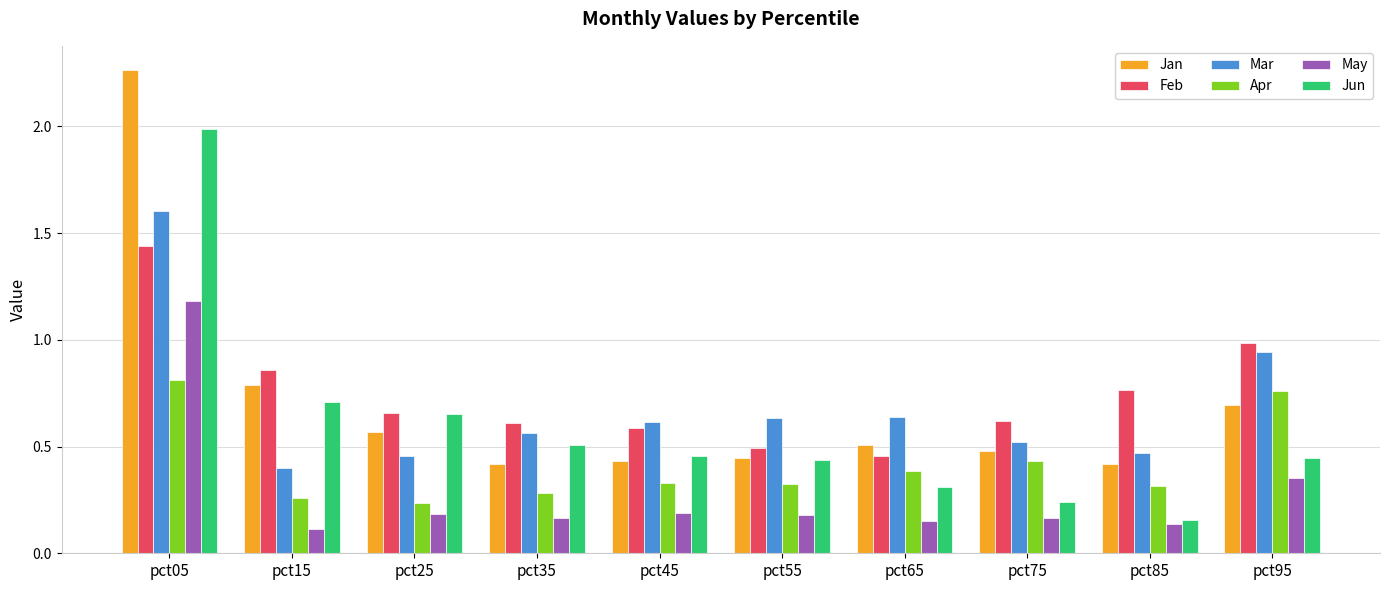

Does the chart contain stacked bars?

No